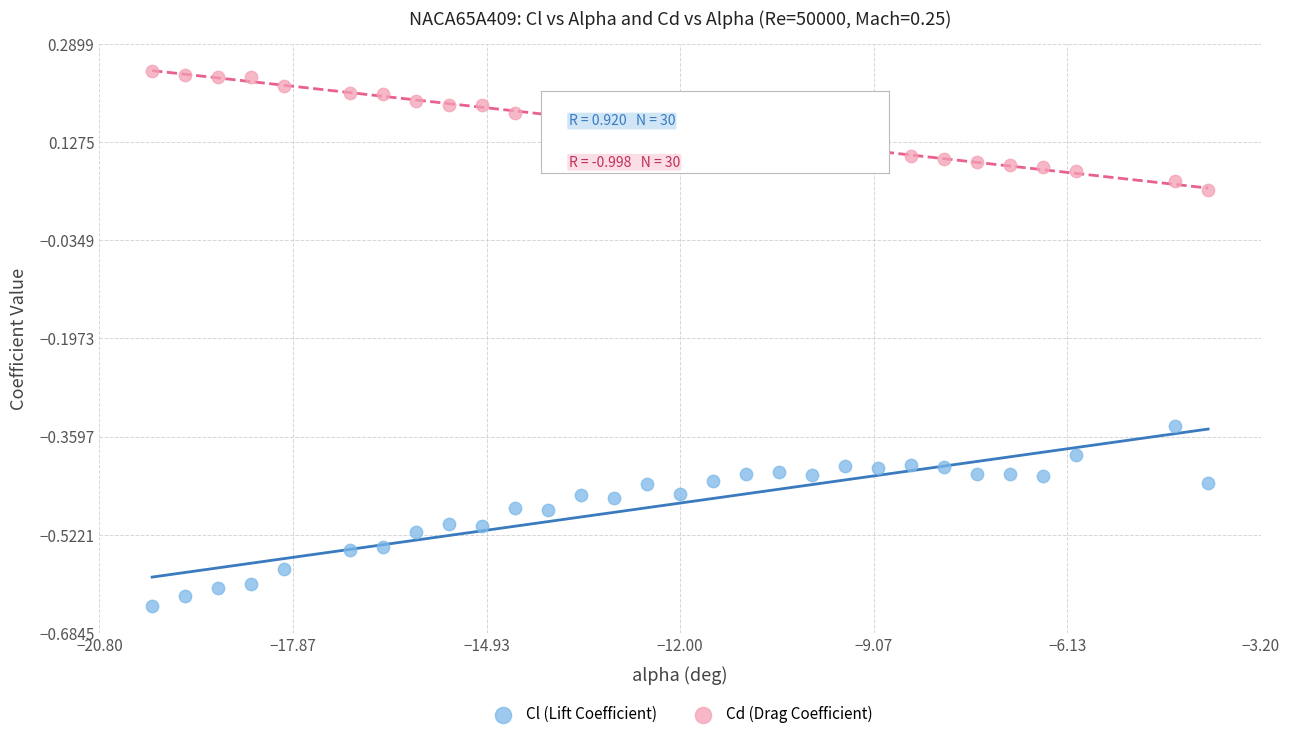

What are all the series names shown in the legend?

Cl (Lift Coefficient), Cd (Drag Coefficient)